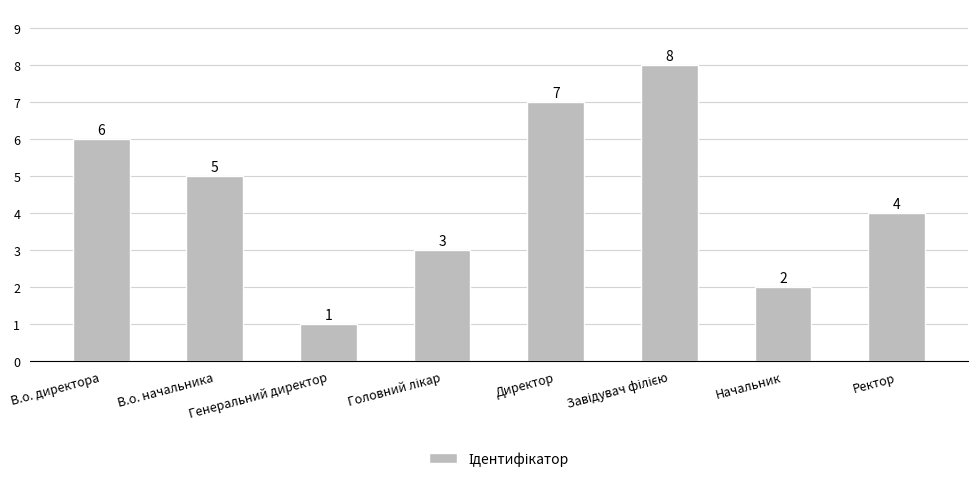

What is the sum of all values?

36